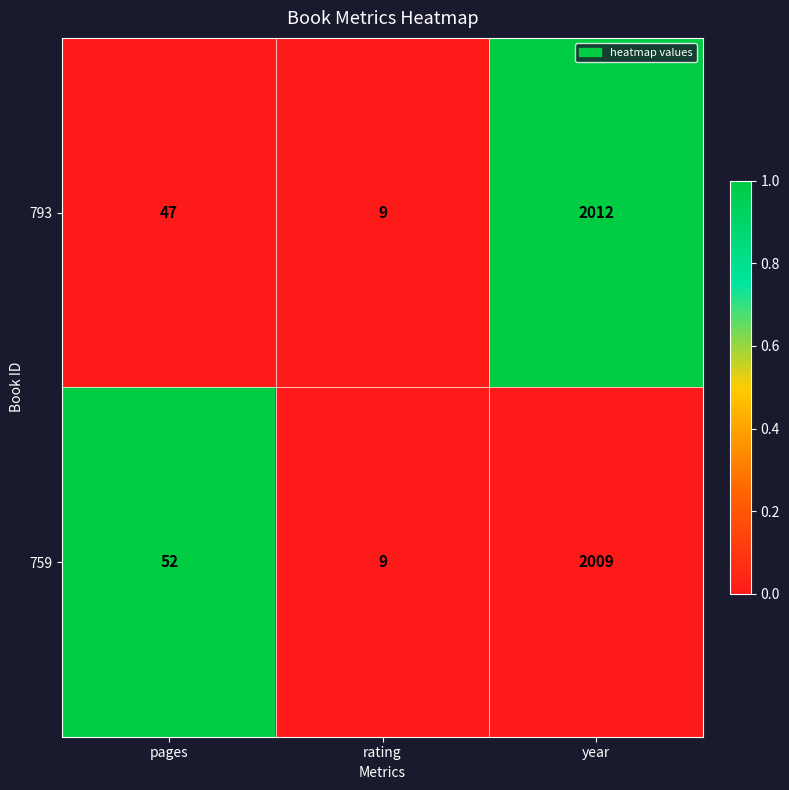

Reading right to left, transcribe all the data shown in this chart.

793: 2012	9	47
759: 2009	9	52